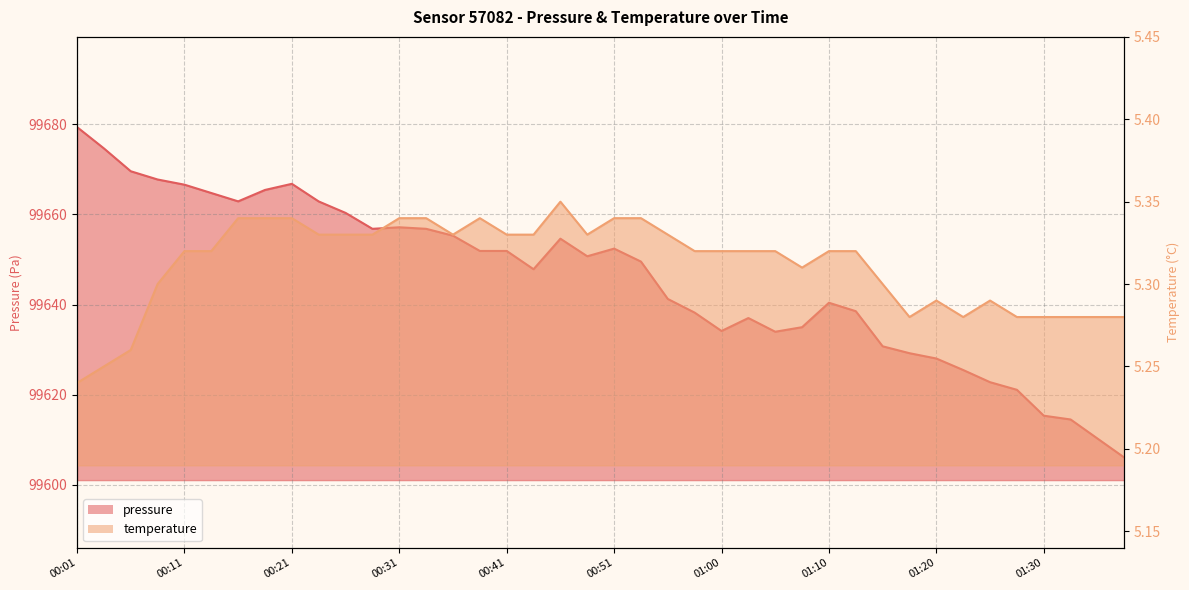

What is the value of the pressure point at the 38th from the left?

99614.5